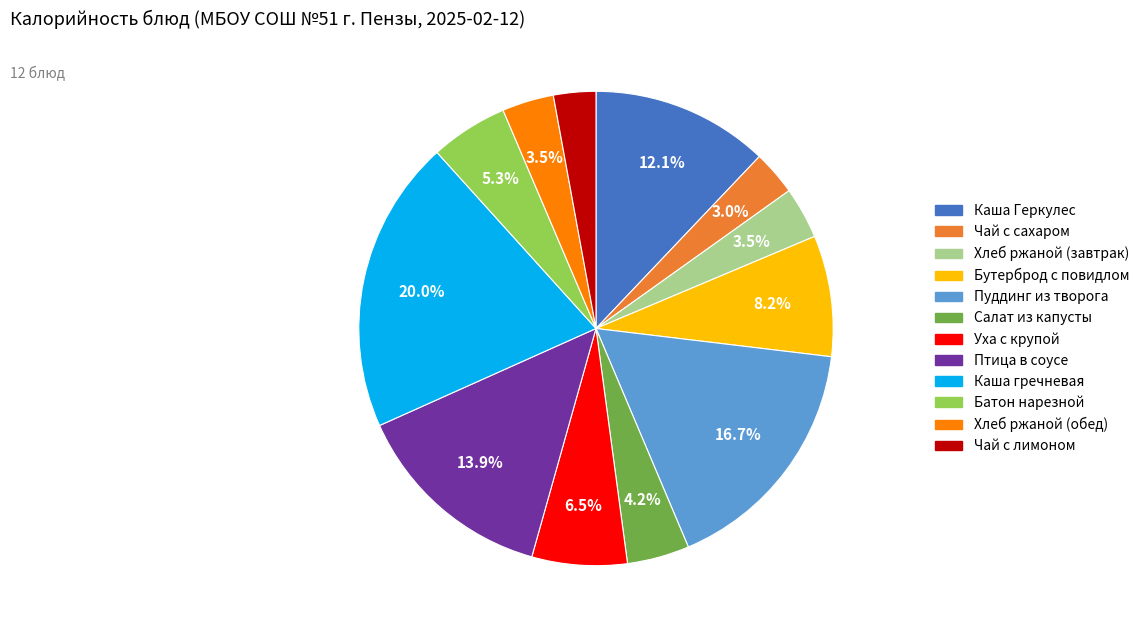

Does Птица в соусе represent more than half of the total?

No